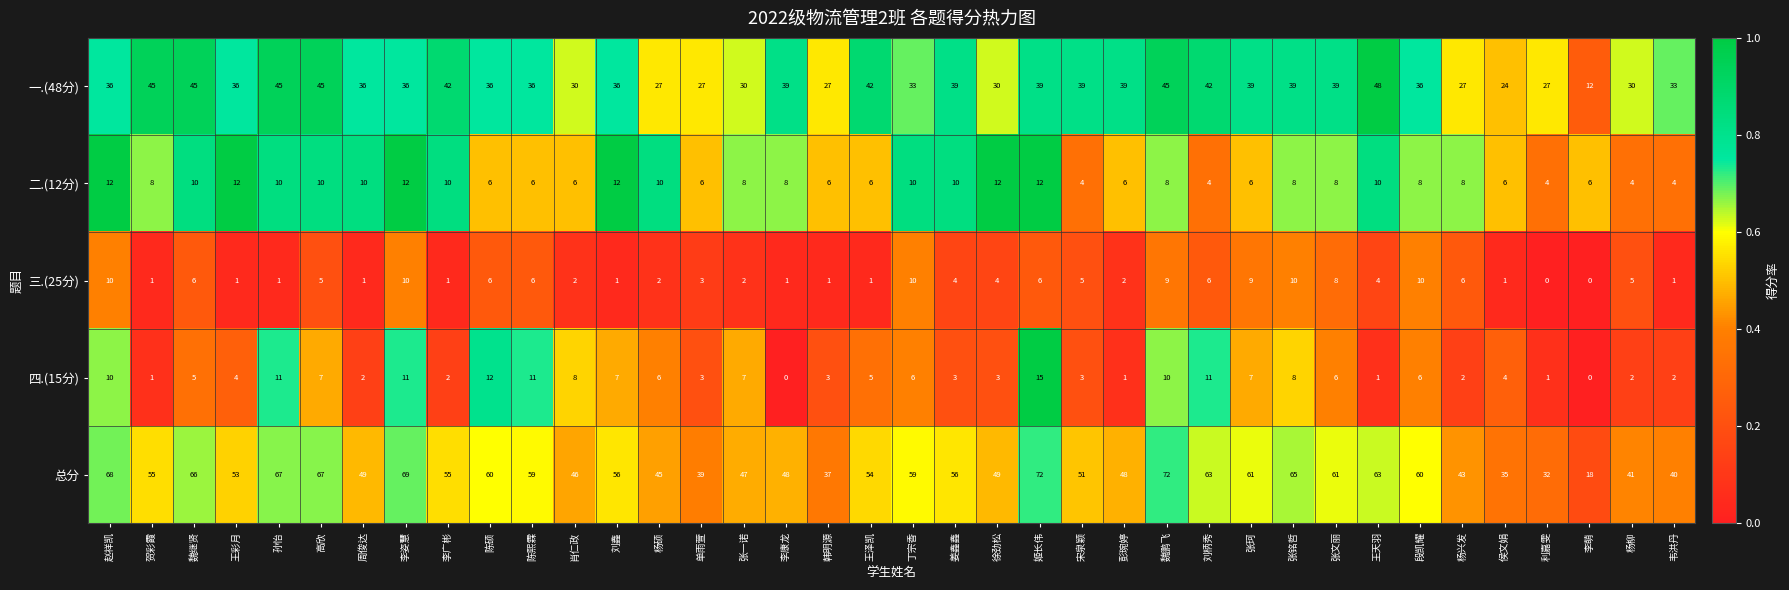

Rank the series at 杨柳 from highest to lowest value.

总分, 一.(48分), 三.(25分), 二.(12分), 四.(15分)